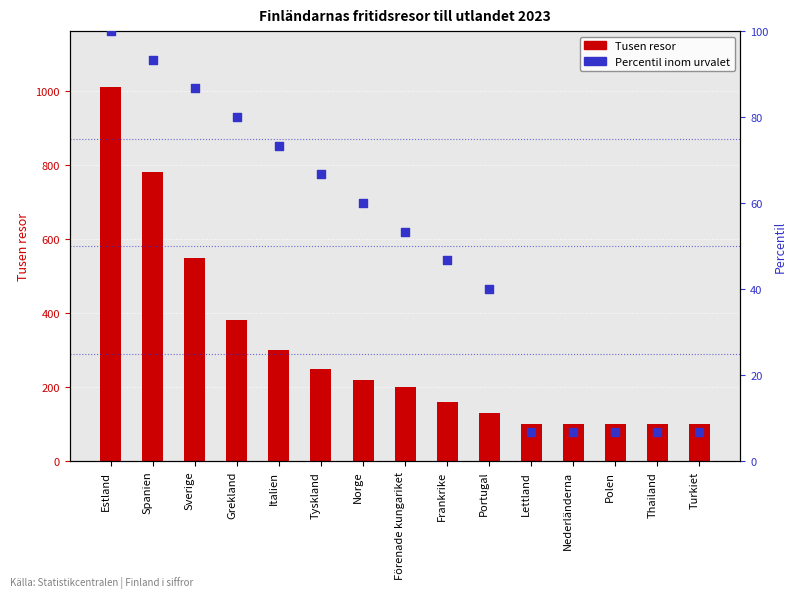

What is the change in value from Förenade kungariket to Lettland?

-46.7